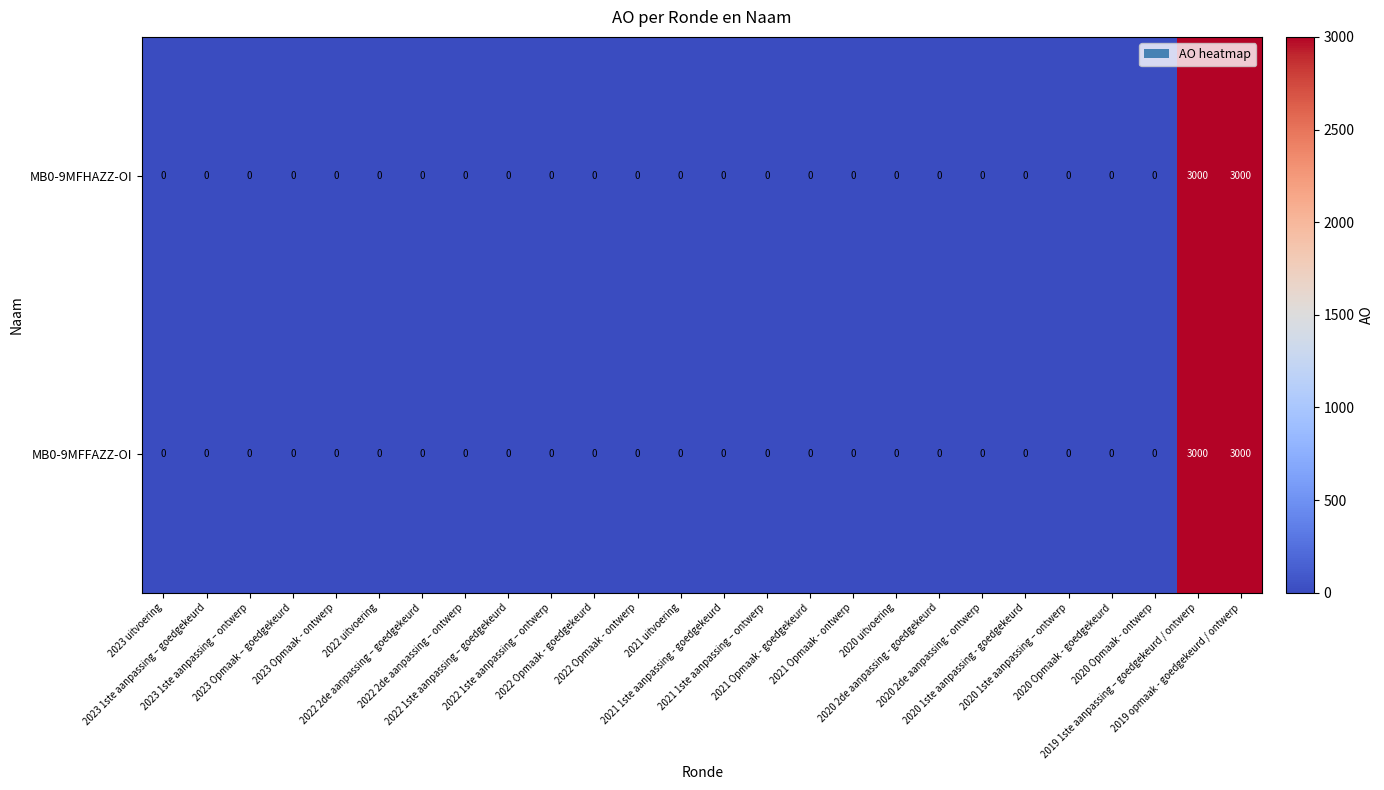

What is the difference between the second highest and second lowest values in the MB0-9MFHAZZ-OI series?

3000